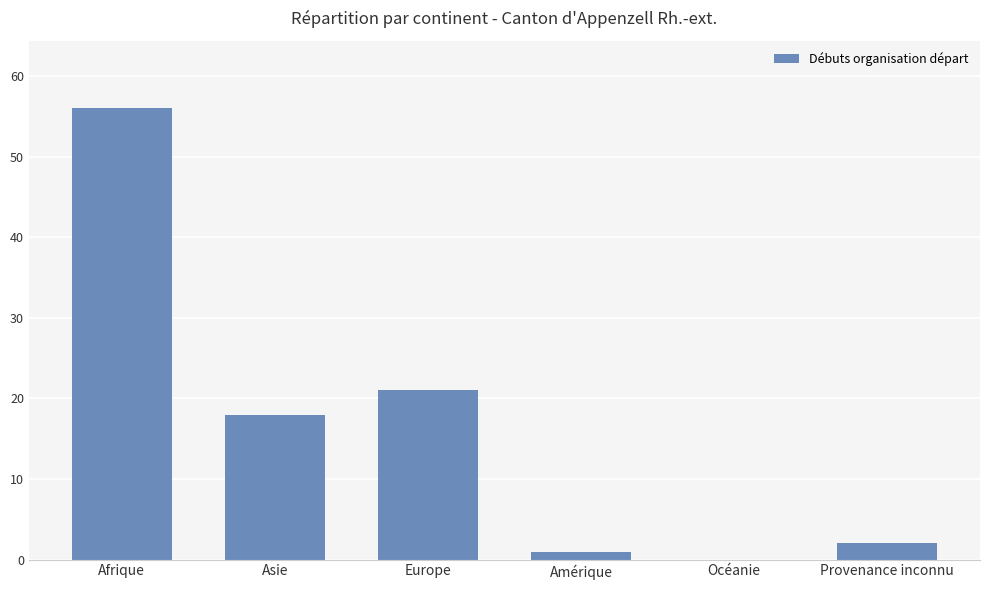

Which category has the highest value across all series?

Afrique